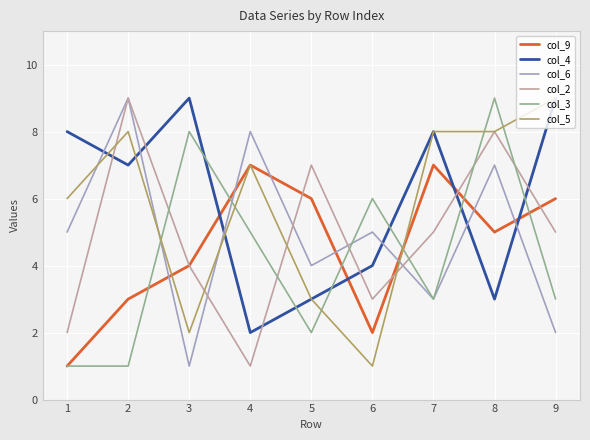

Reading right to left, extract all data points from this chart.

col_9: 6	5	7	2	6	7	4	3	1
col_4: 9	3	8	4	3	2	9	7	8
col_6: 2	7	3	5	4	8	1	9	5
col_2: 5	8	5	3	7	1	4	9	2
col_3: 3	9	3	6	2	5	8	1	1
col_5: 9	8	8	1	3	7	2	8	6